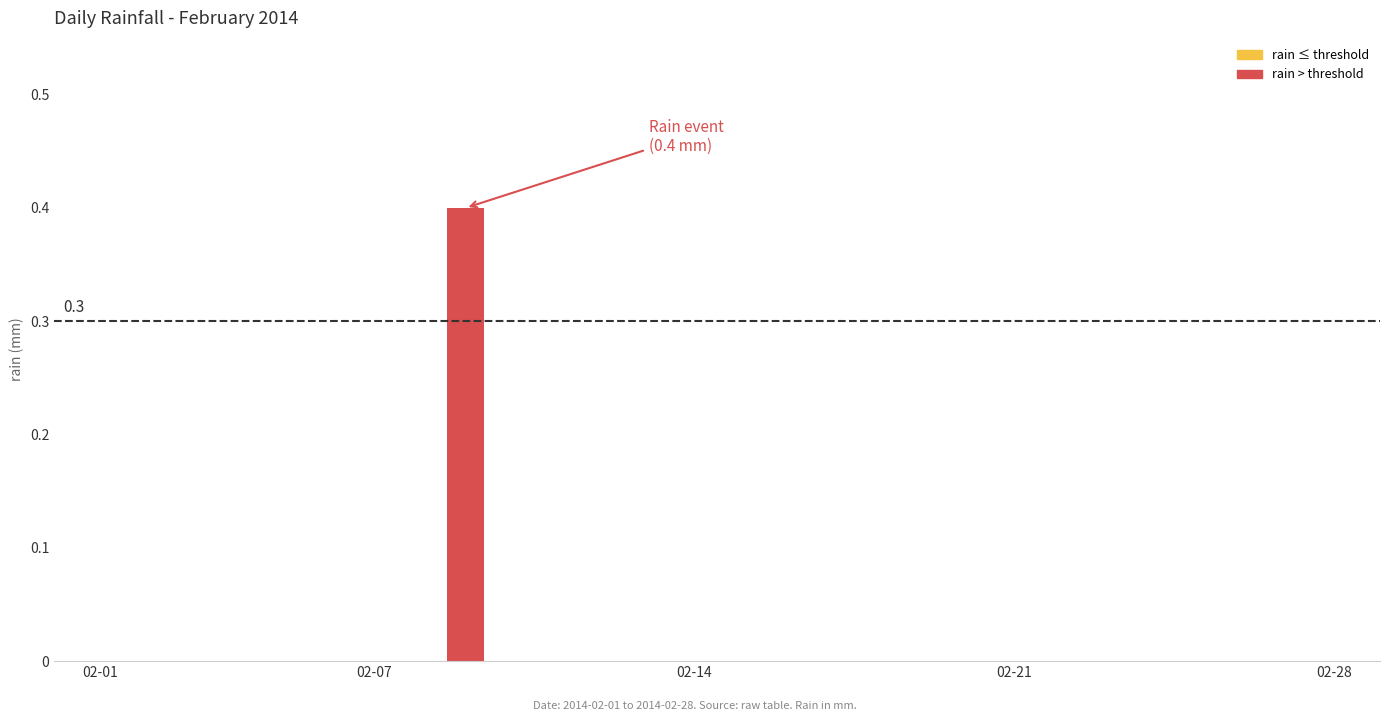

Reading left to right, list all the values displayed in this chart.

0.0	0.0	0.0	0.0	0.0	0.0	0.0	0.0	0.4	0.0	0.0	0.0	0.0	0.0	0.0	0.0	0.0	0.0	0.0	0.0	0.0	0.0	0.0	0.0	0.0	0.0	0.0	0.0